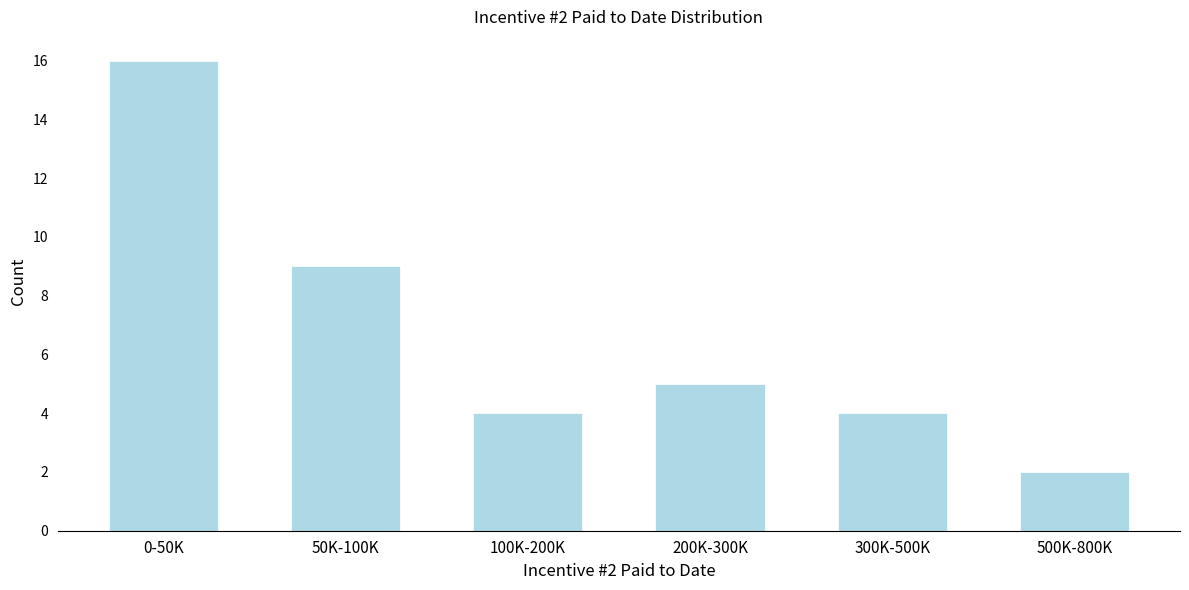

Reading left to right, list all the values displayed in this chart.

16	9	4	5	4	2